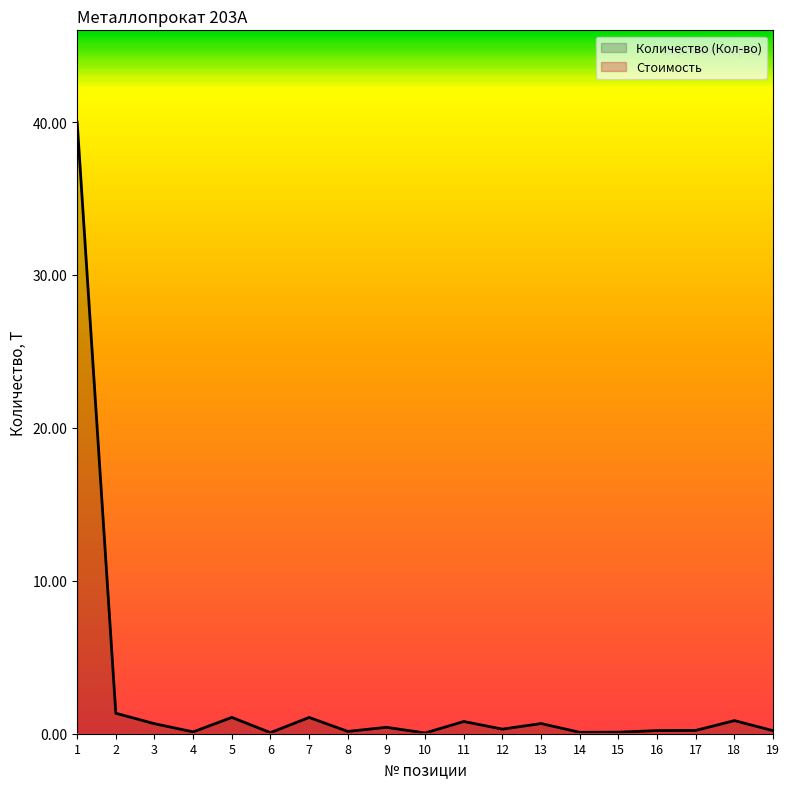

How many data points does each series have?

19